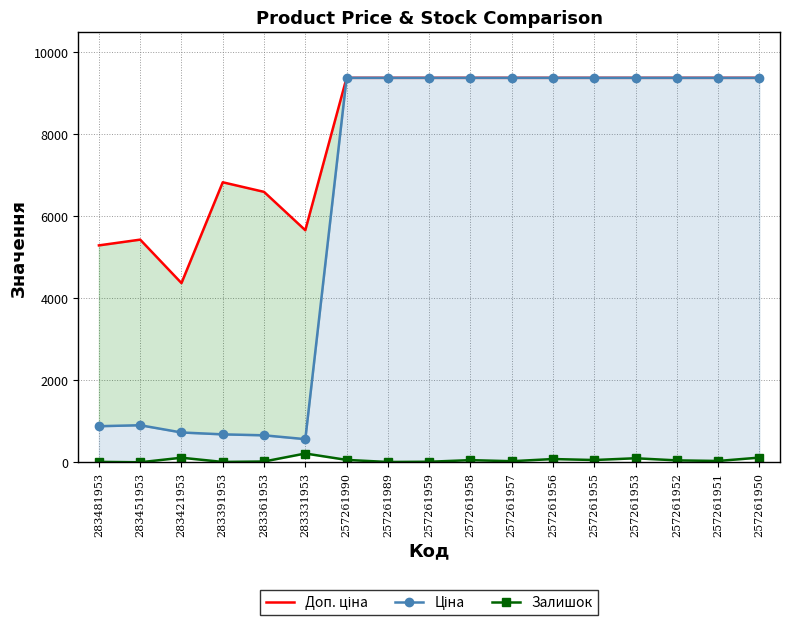

Does the chart have visible grid lines?

Yes